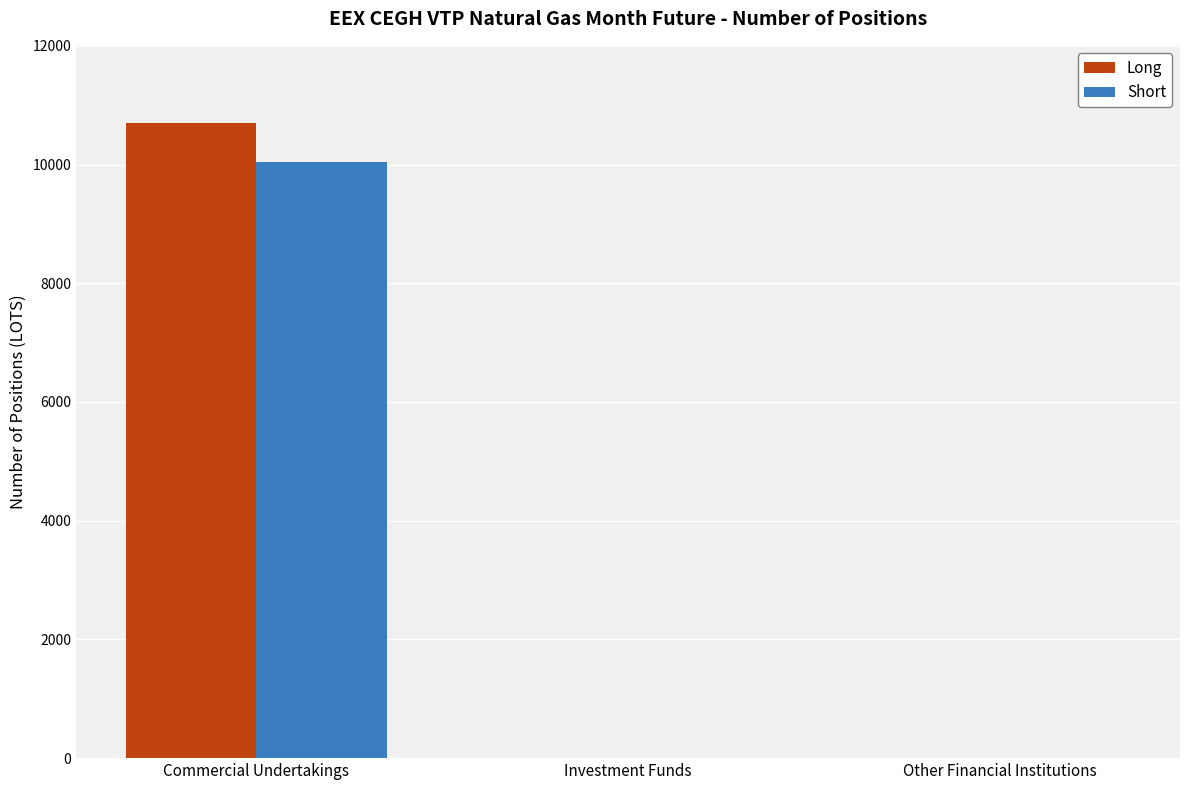

The value of Long at Other Financial Institutions is 3465. True or false?

False